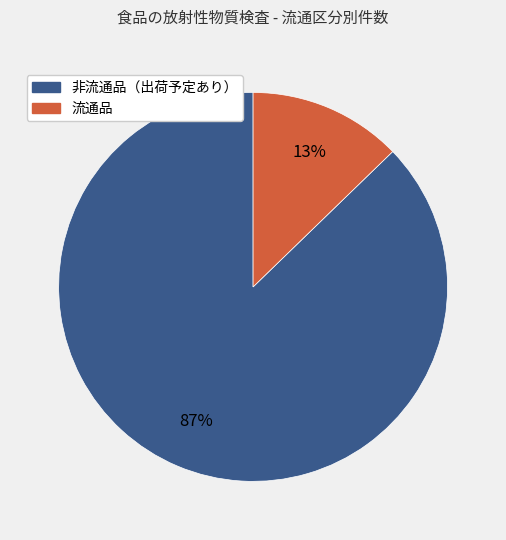

Rank the categories by value from lowest to highest.

流通品, 非流通品（出荷予定あり）